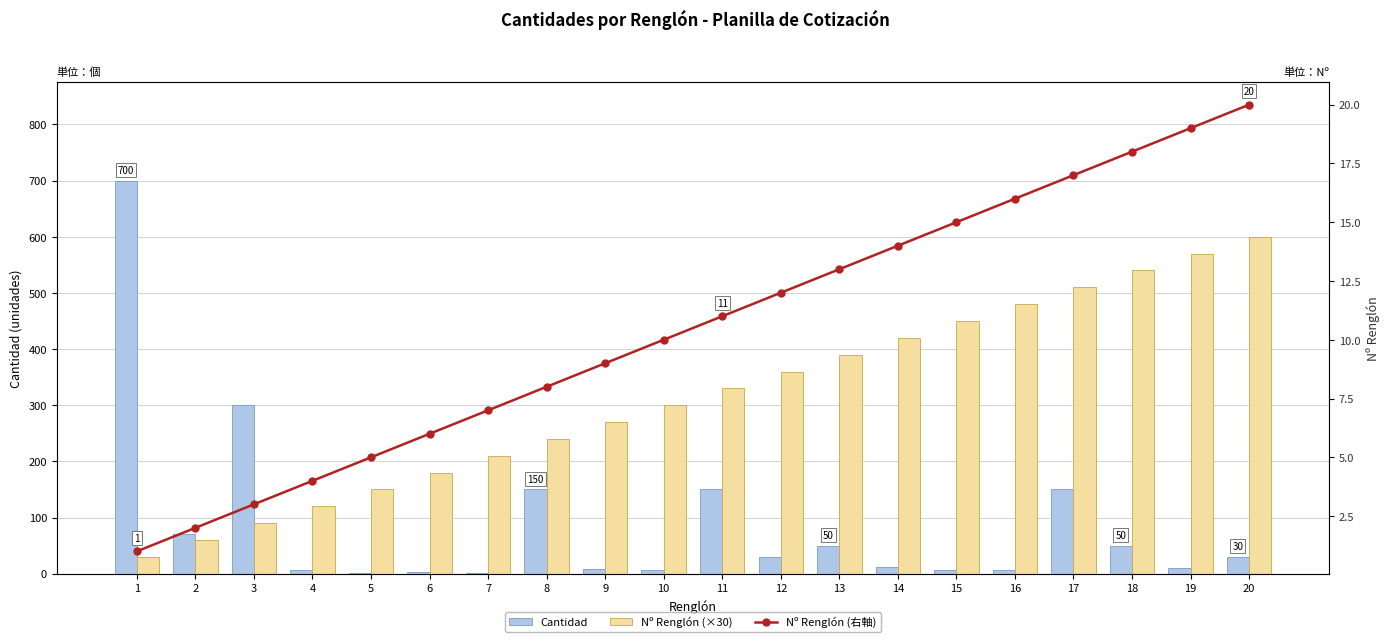

What is the spread (max minus min) of values at 11?

319